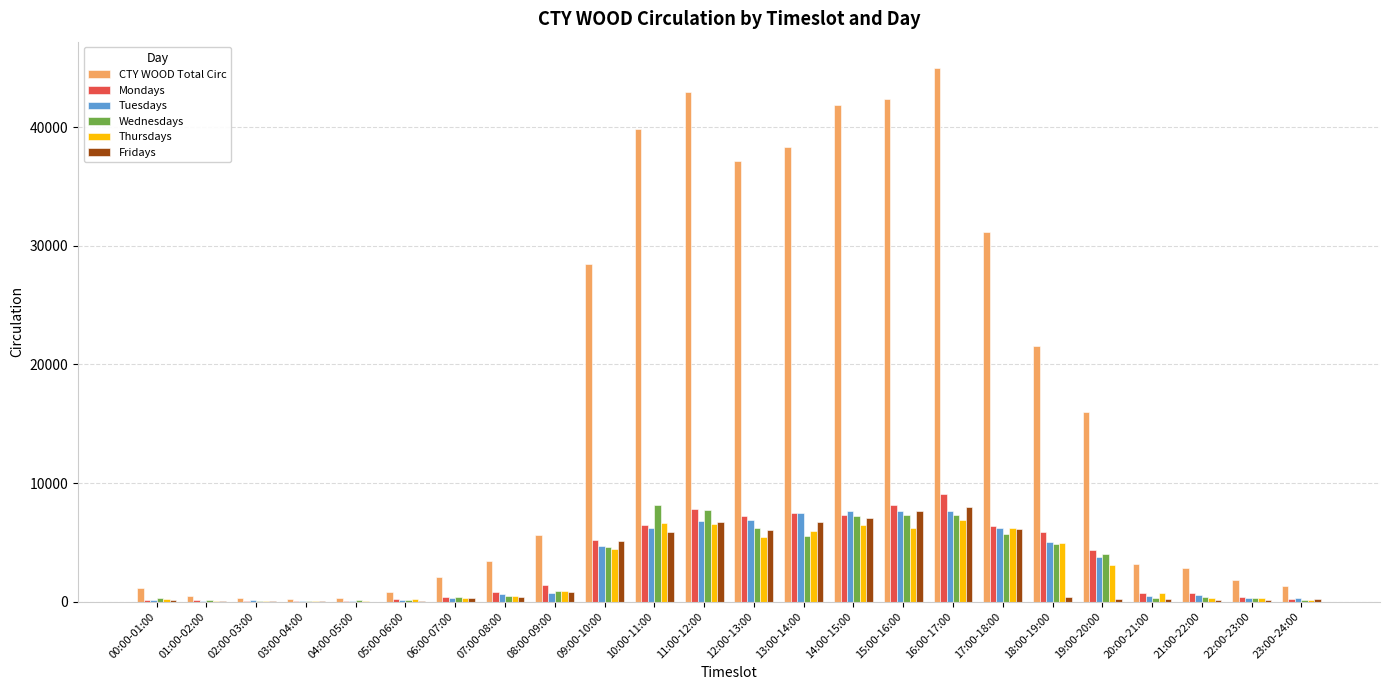

Is it true that CTY WOOD Total Circ equals 24680 at 19:00-20:00?

False